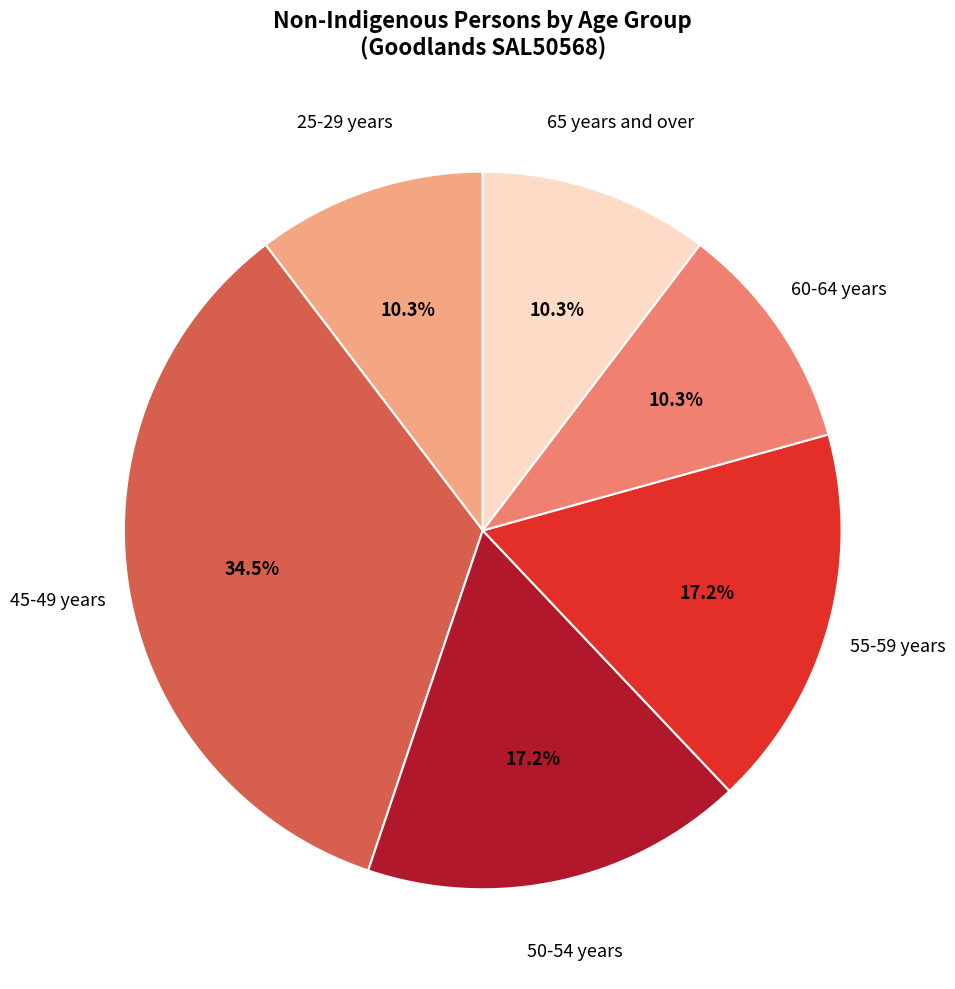

How many segments does this pie chart have?

6